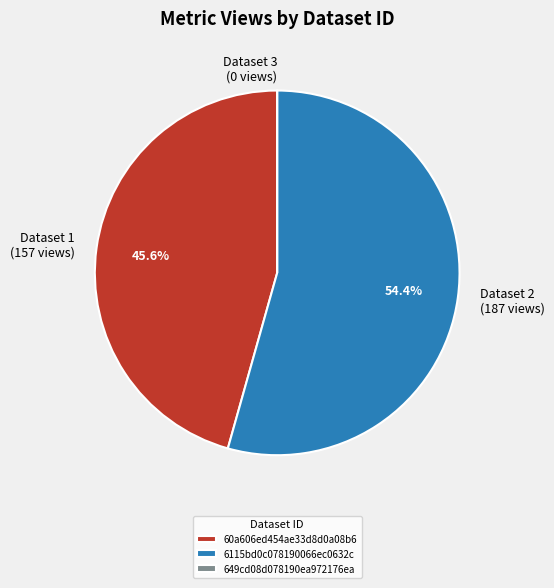

What percentage do 60a606ed454ae33d8d0a08b6 and 6115bd0c078190066ec0632c together represent?

100.0%